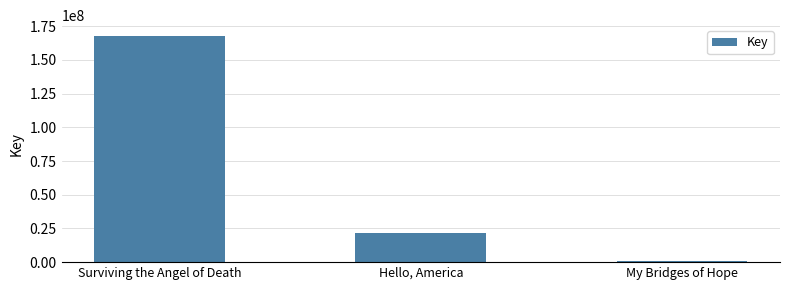

What is the difference between the maximum and second lowest values?

145939838